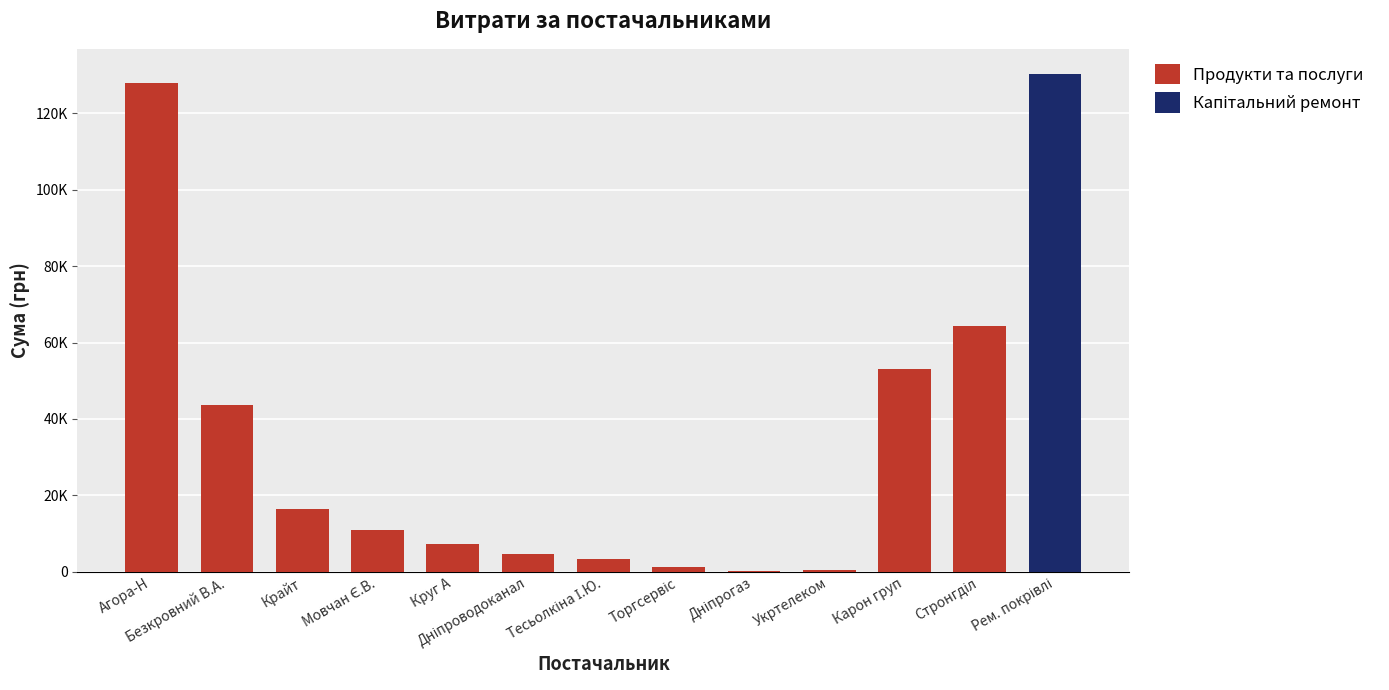

At how many categories does at least one series exceed 81092?

2